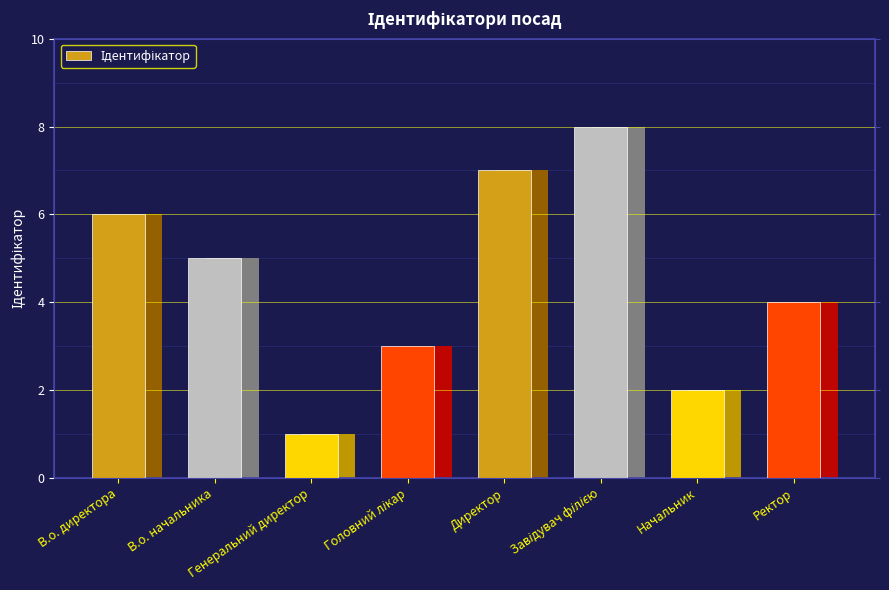

What is the value of the 3rd bar from the left?

1